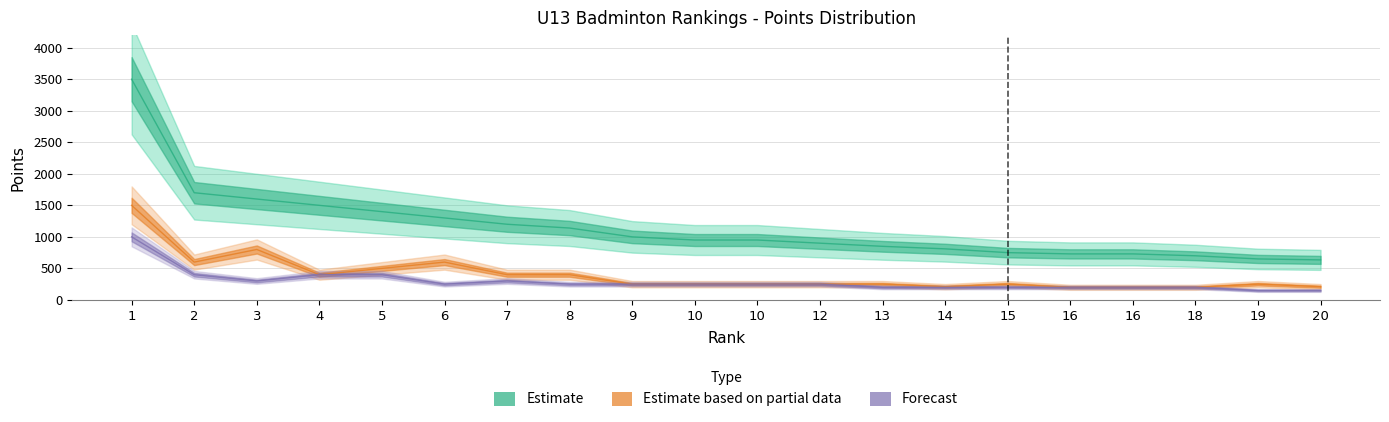

True or false: Body has a value of 625 at 6.

False